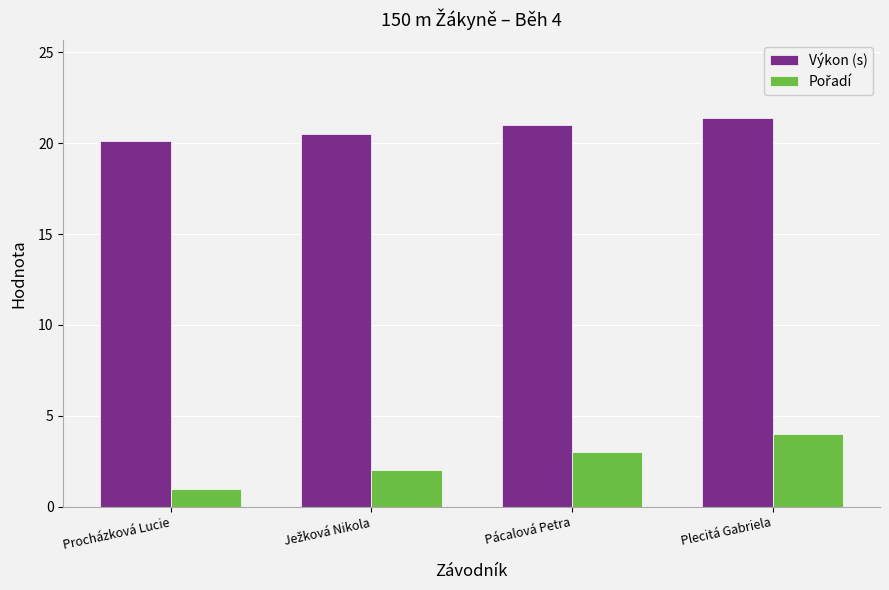

At which category is the sum across all series the highest?

Plecitá Gabriela